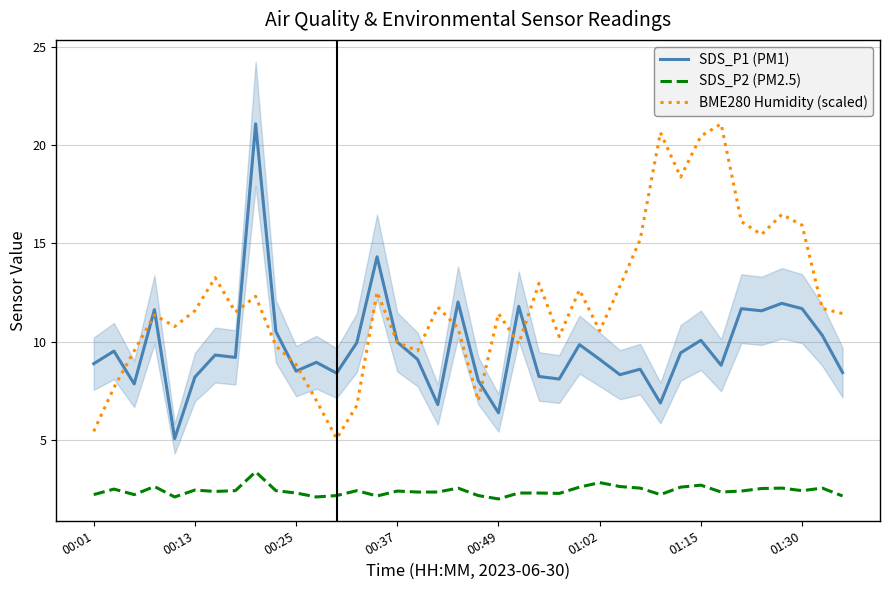

What is the difference between the second highest and second lowest values in the SDS_P1 (PM1) series?

7.9